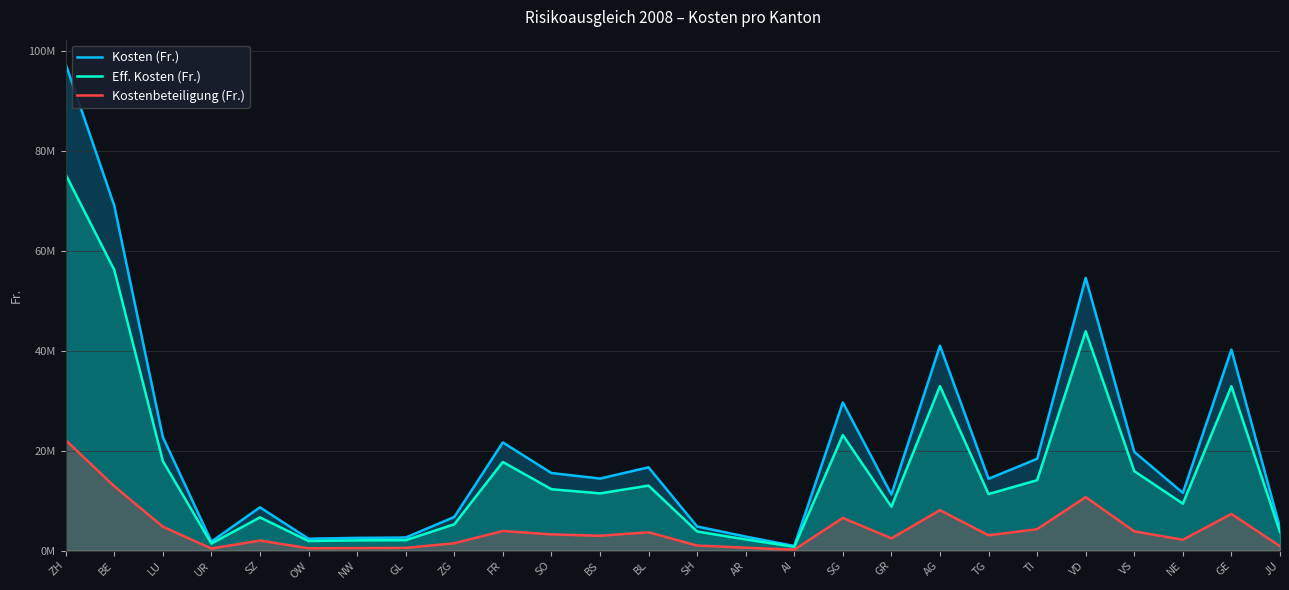

Reading left to right, what are all the values shown in this chart?

Kosten (Fr.): ZH=97309572	BE=69012089	LU=22713825	UR=1804385	SZ=8647598	OW=2369893	NW=2543197	GL=2604182	ZG=6712011	FR=21625472	SO=15510671	BS=14398105	BL=16649192	SH=4819539	AR=2800168	AI=924080	SG=29624530	GR=11207874	AG=40969062	TG=14352974	TI=18350746	VD=54541103	VS=19729922	NE=11539625	GE=40190373	JU=4578309
Eff. Kosten (Fr.): ZH=75219623	BE=56136677	LU=17931834	UR=1399138	SZ=6638961	OW=1912106	NW=2040317	GL=2077255	ZG=5248902	FR=17713337	SO=12270431	BS=11435158	BL=12993158	SH=3813322	AR=2226149	AI=753820	SG=23097122	GR=8766624	AG=32888120	TG=11297787	TI=14072281	VD=43854214	VS=15885334	NE=9381590	GE=32863974	JU=3709903
Kostenbeteiligung (Fr.): ZH=22089949	BE=12875412	LU=4781991	UR=405247	SZ=2008637	OW=457787	NW=502880	GL=526927	ZG=1463109	FR=3912135	SO=3240240	BS=2962947	BL=3656034	SH=1006217	AR=574019	AI=170260	SG=6527408	GR=2441250	AG=8080942	TG=3055187	TI=4278465	VD=10686889	VS=3844588	NE=2158035	GE=7326399	JU=868406